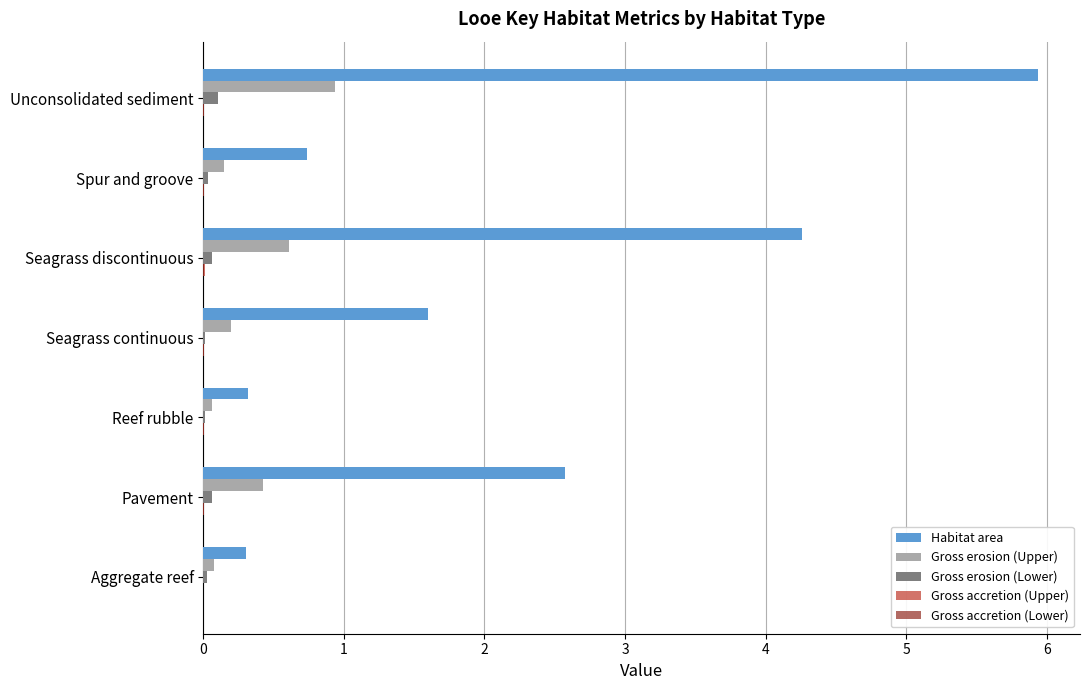

Is it true that Gross erosion (Upper) equals 0.4 at Pavement?

True